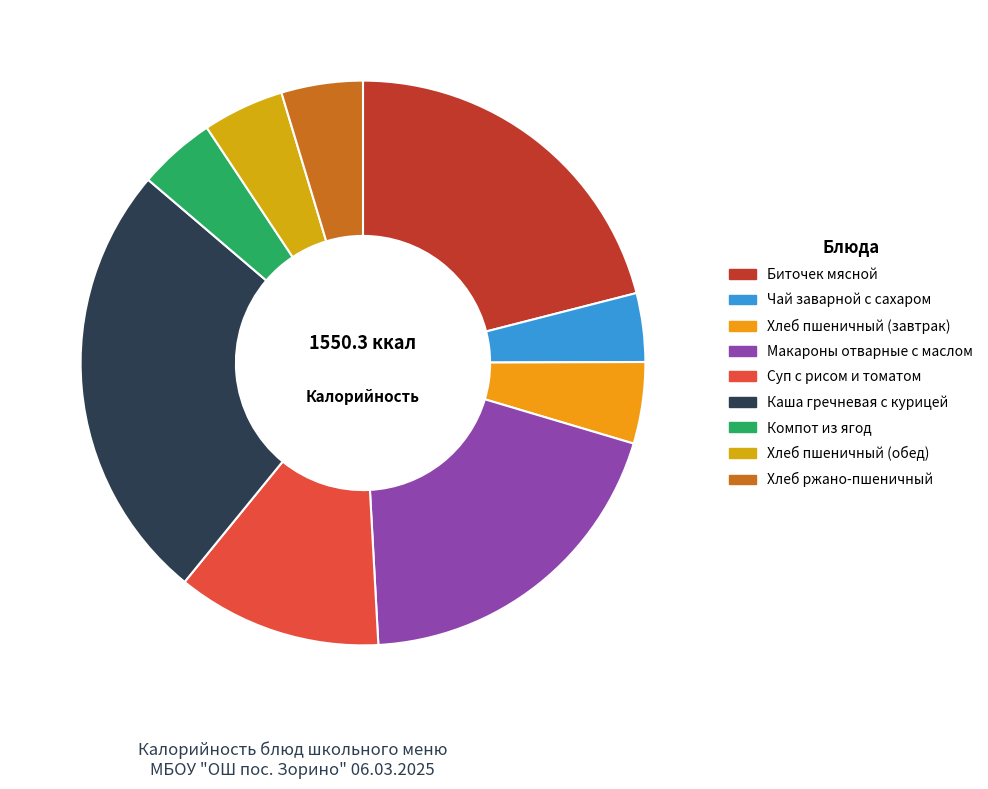

How many slices are in this pie chart?

9